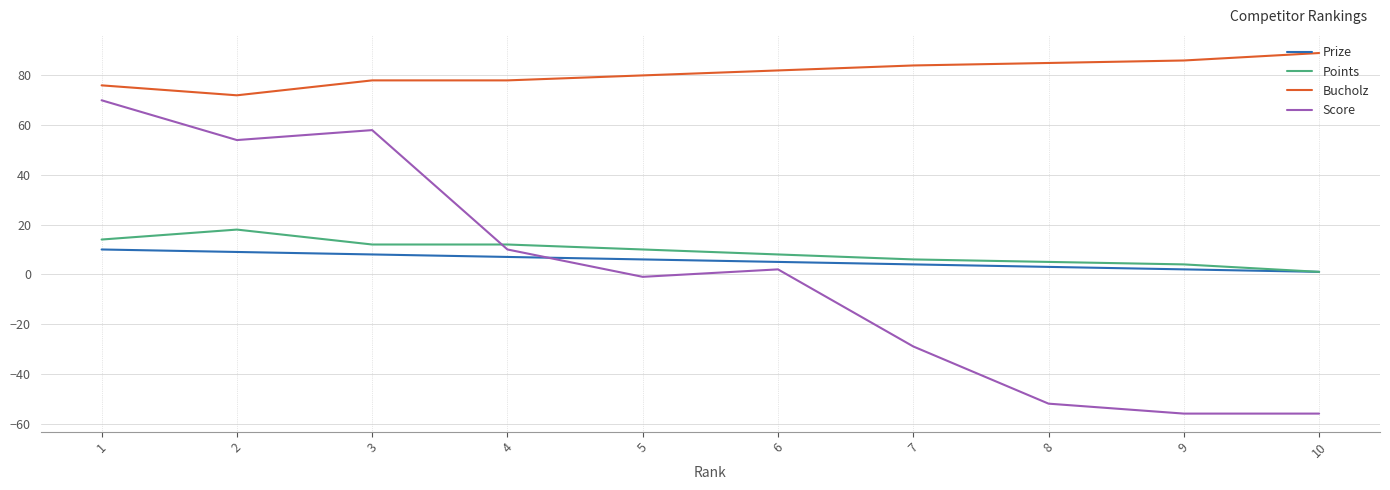

True or false: Prize and Bucholz cross at least once.

False